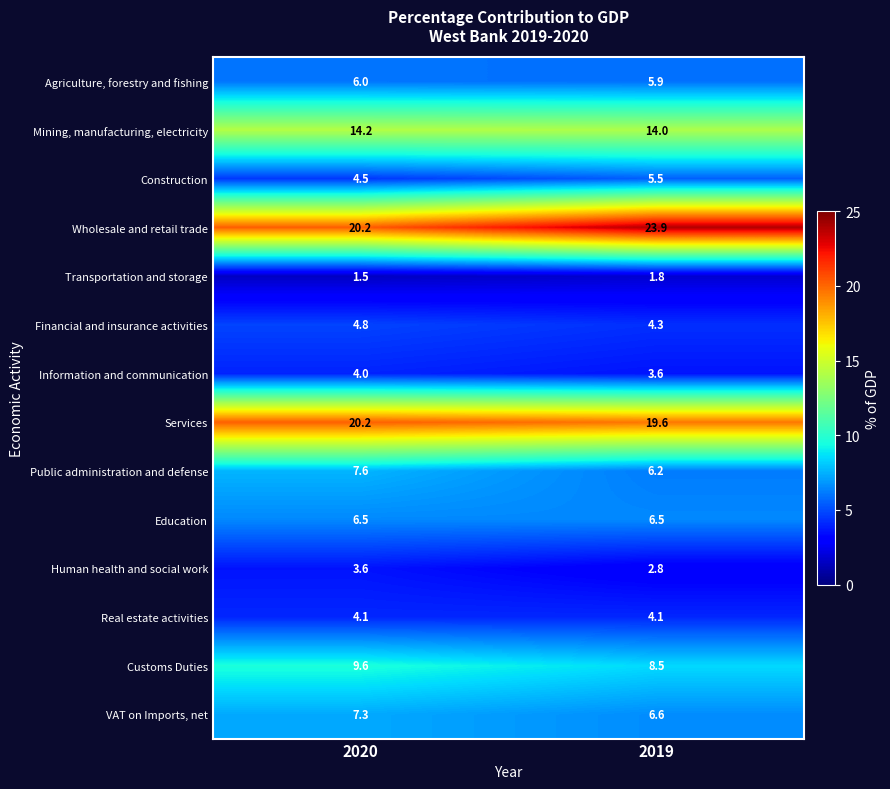

Which series changed the most between 2020 and 2019?

Wholesale and retail trade